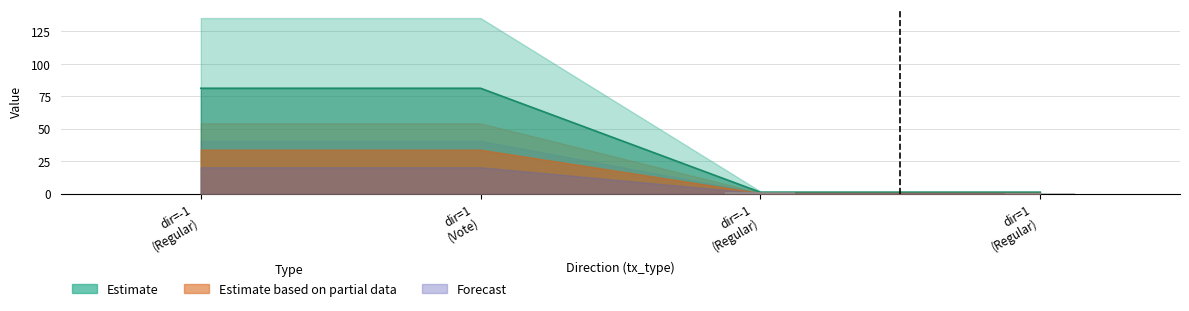

List the labels in order of valid_mainchain value, largest first.

-1, 1, -1, 1